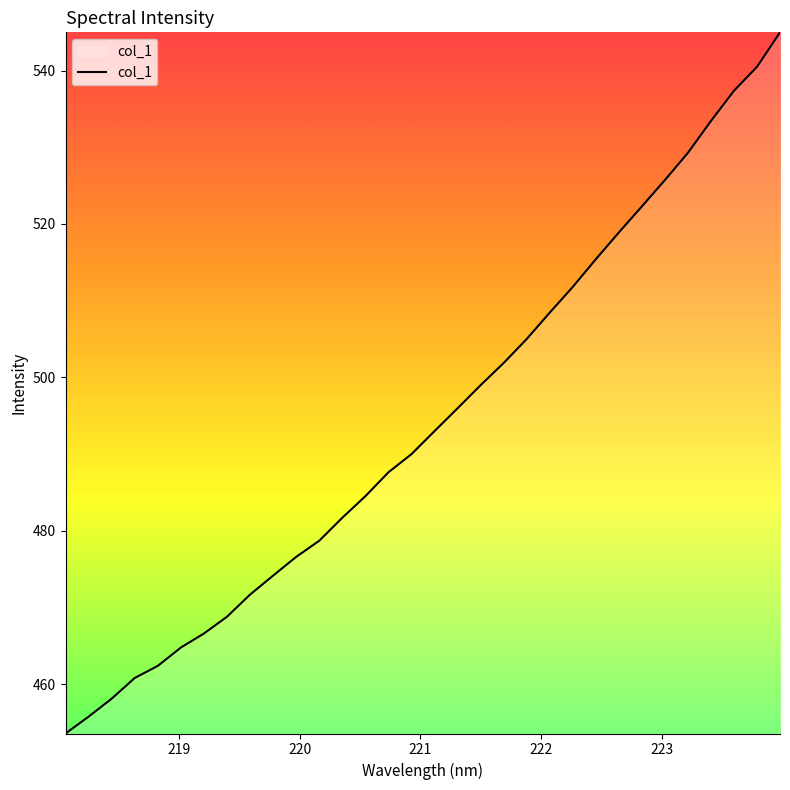

What is the minimum value shown in the chart?

453.6